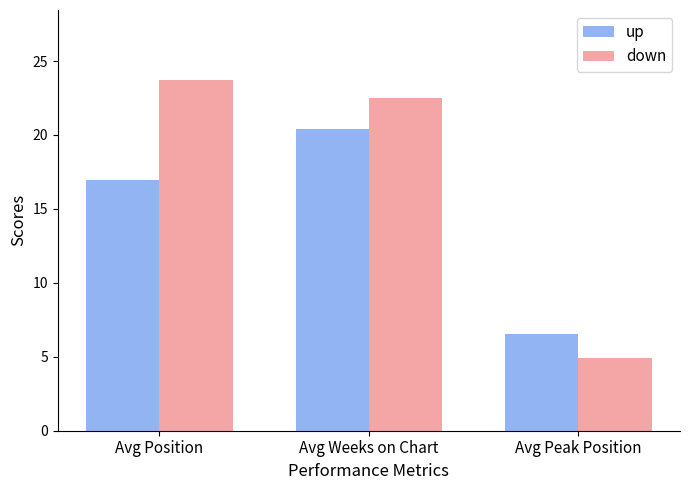

What is the value of the up bar at the 2nd from the left?

20.4